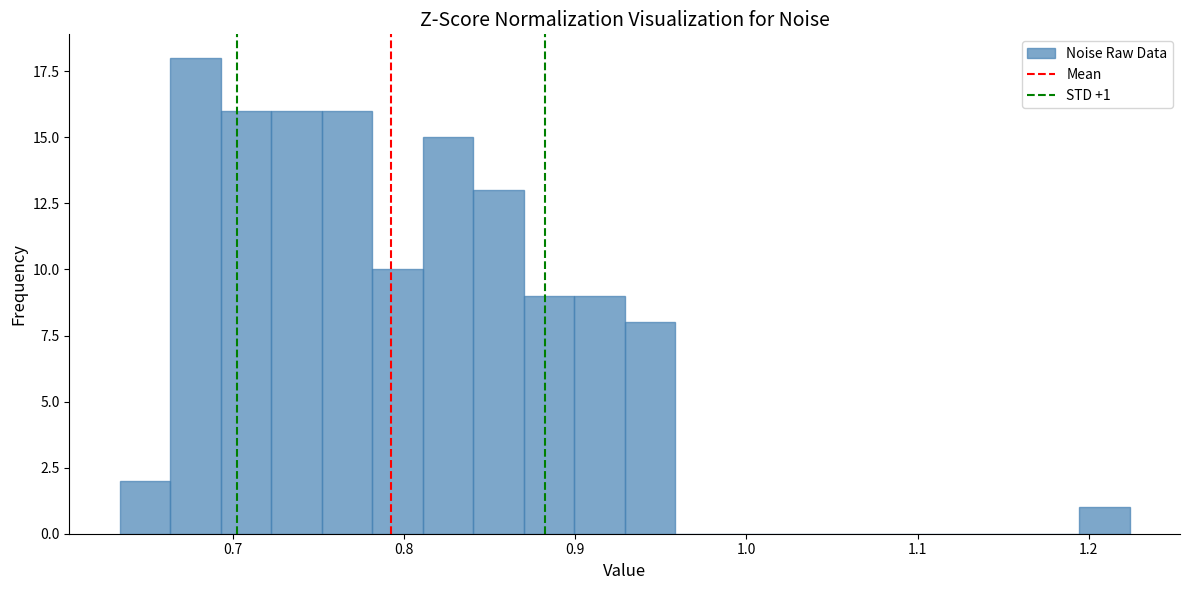

Around what value on the x-axis is the tallest bar? Give the approximate position of its centre, as read against the axis.

0.68